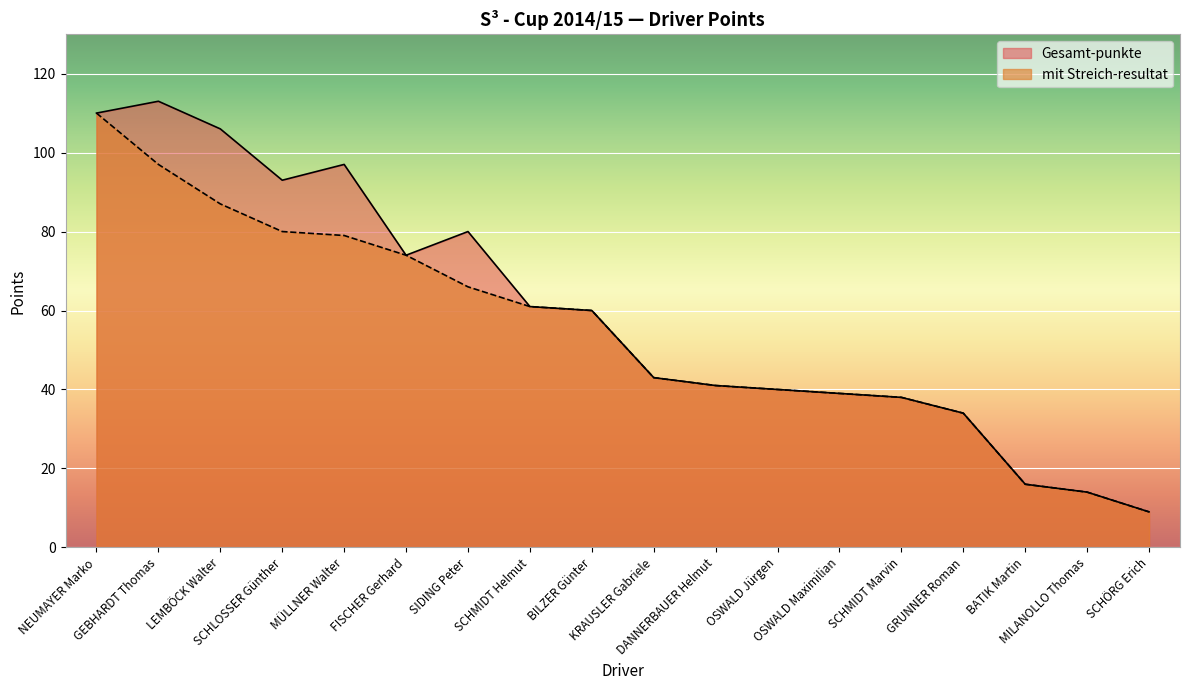

What is the label of the 8th point from the right?

DANNERBAUER Helmut